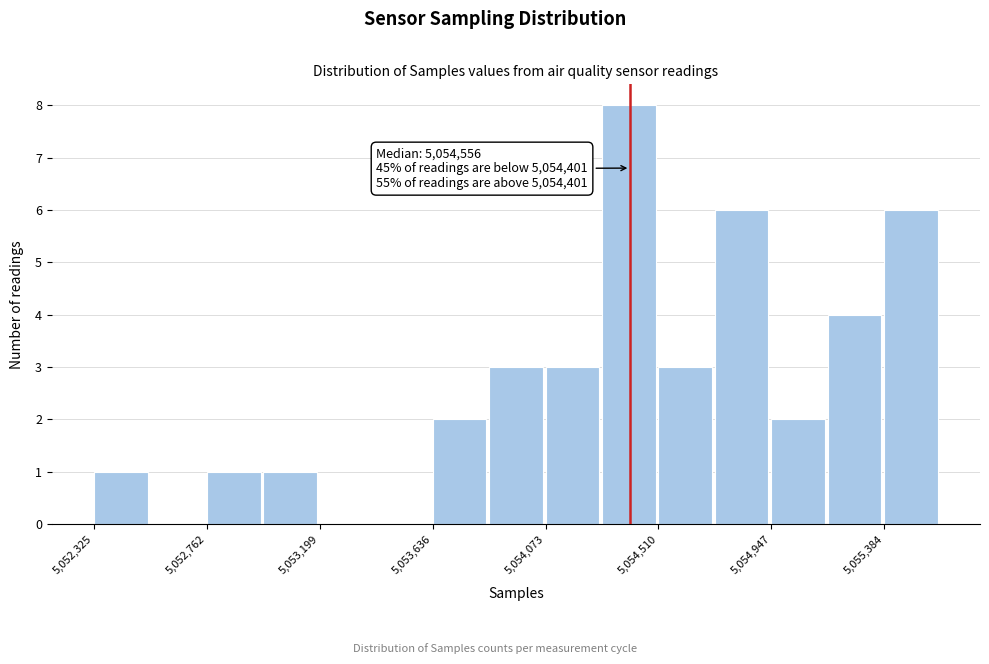

Over which range of the x-axis is the bar tallest?

5054300 to 5054500